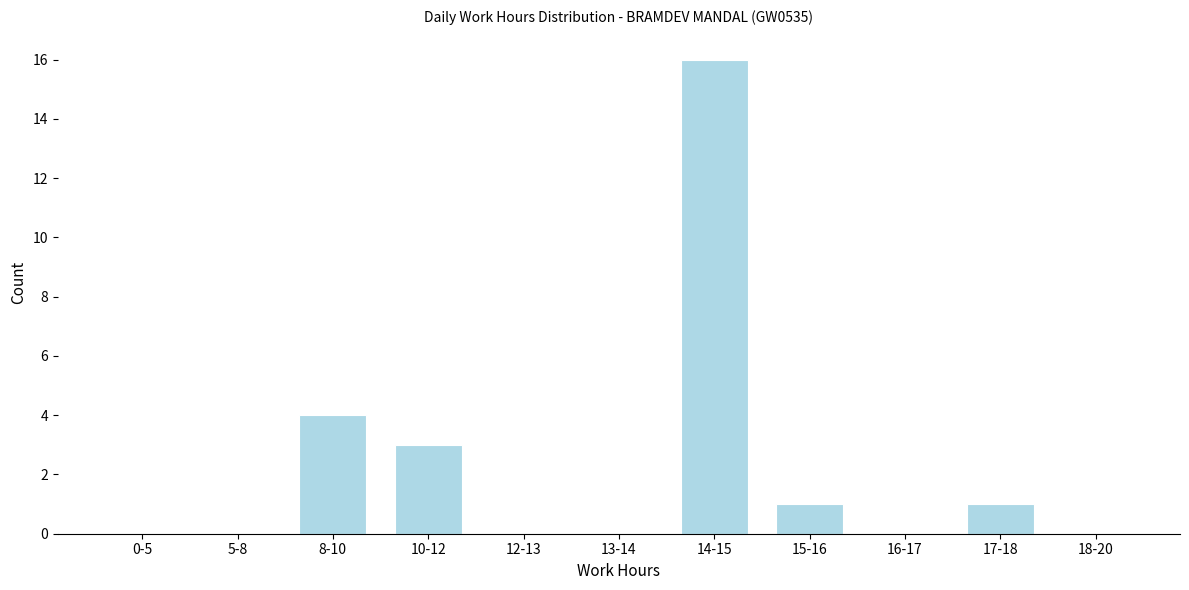

Reading left to right, what are all the values shown in this chart?

0-5=0	5-8=0	8-10=4	10-12=3	12-13=0	13-14=0	14-15=16	15-16=1	16-17=0	17-18=1	18-20=0